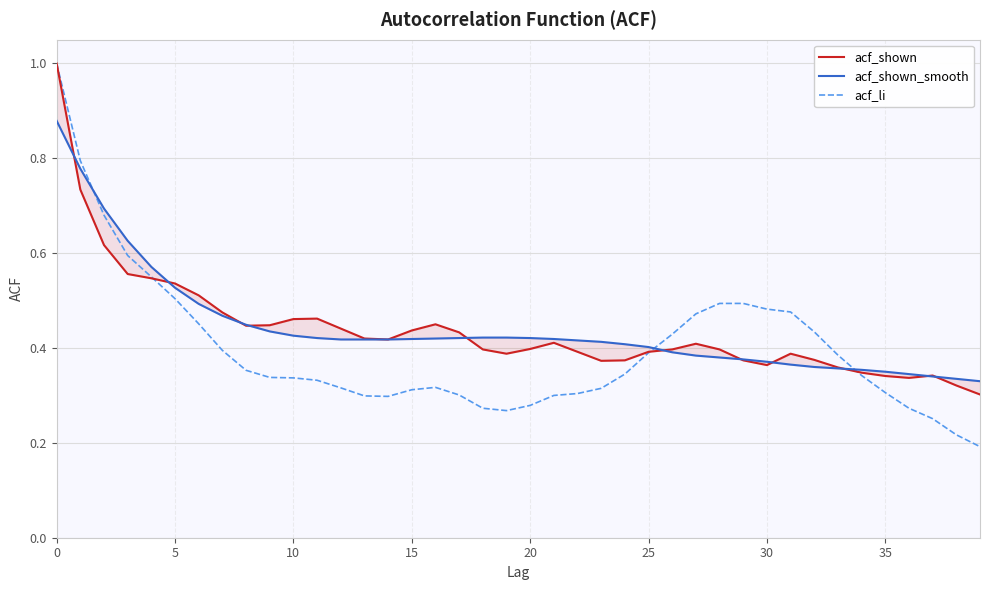

How many series are shown in this chart?

3